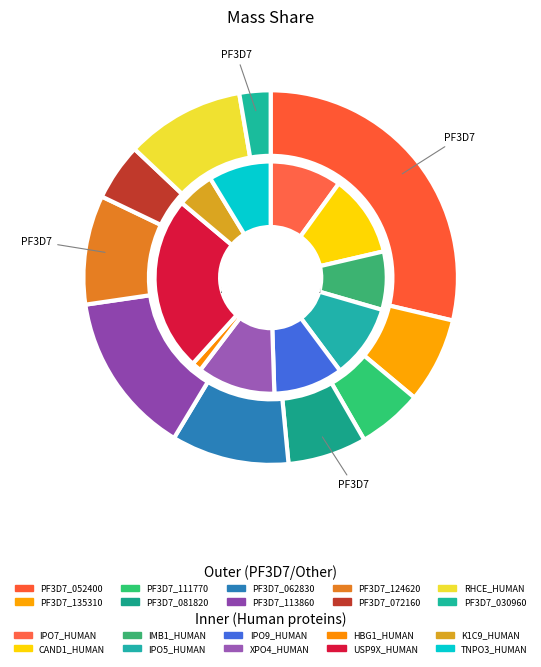

Combined, what portion of the pie is PF3D7_0628300 and PF3D7_0818200?

17.0%